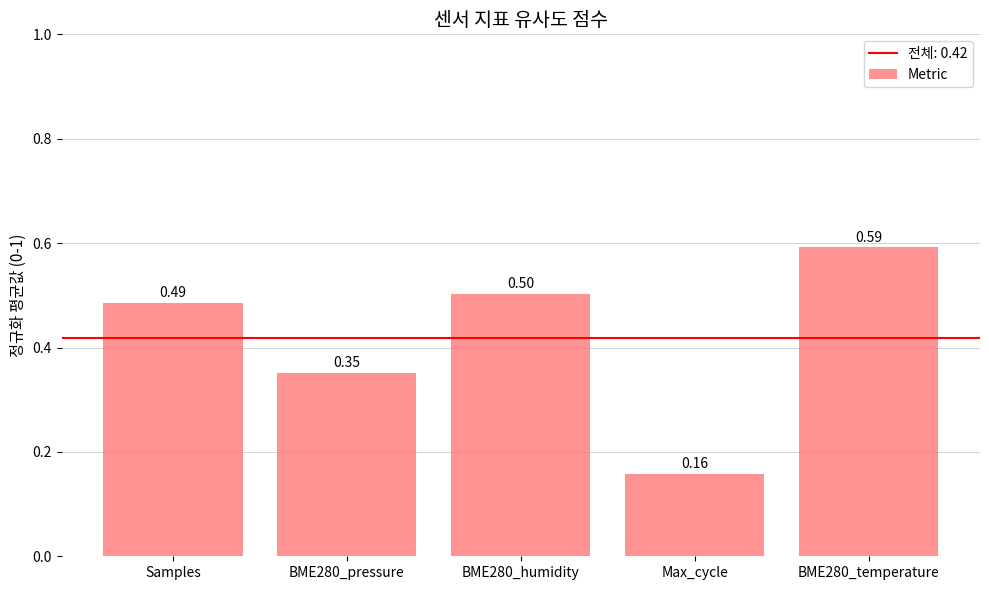

What position from the left is Max_cycle?

4